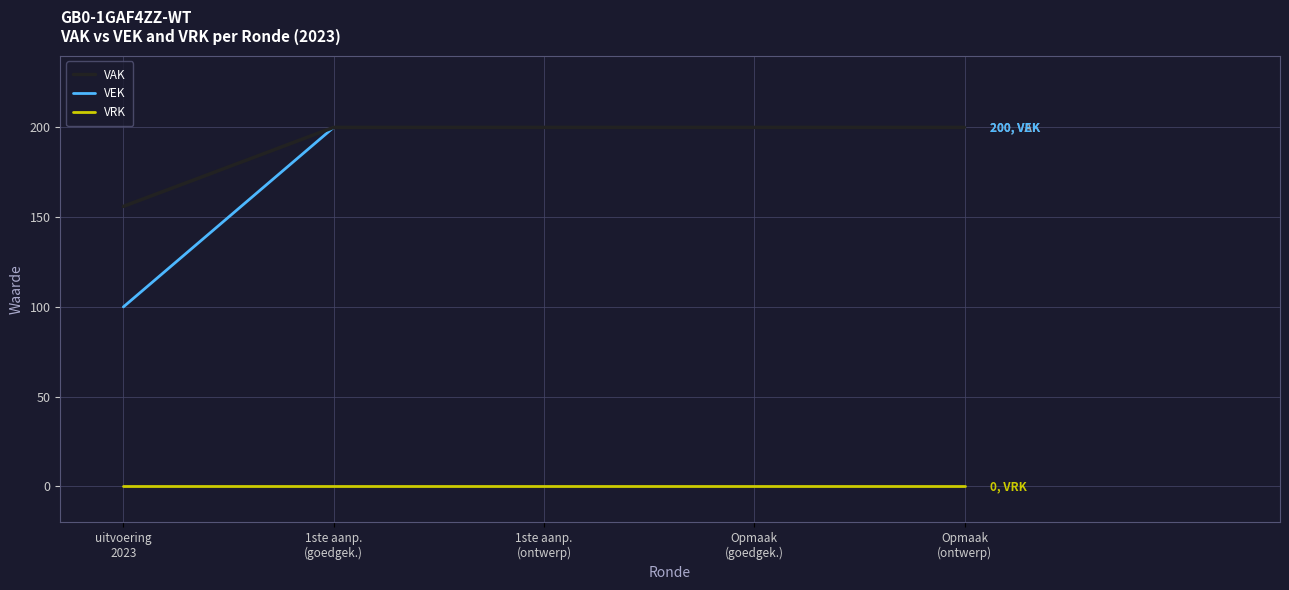

Reading left to right, transcribe all the data shown in this chart.

VAK: uitvoering
2023=156	1ste aanp.
(goedgek.)=200	1ste aanp.
(ontwerp)=200	Opmaak
(goedgek.)=200	Opmaak
(ontwerp)=200
VEK: uitvoering
2023=100	1ste aanp.
(goedgek.)=200	1ste aanp.
(ontwerp)=200	Opmaak
(goedgek.)=200	Opmaak
(ontwerp)=200
VRK: uitvoering
2023=0	1ste aanp.
(goedgek.)=0	1ste aanp.
(ontwerp)=0	Opmaak
(goedgek.)=0	Opmaak
(ontwerp)=0